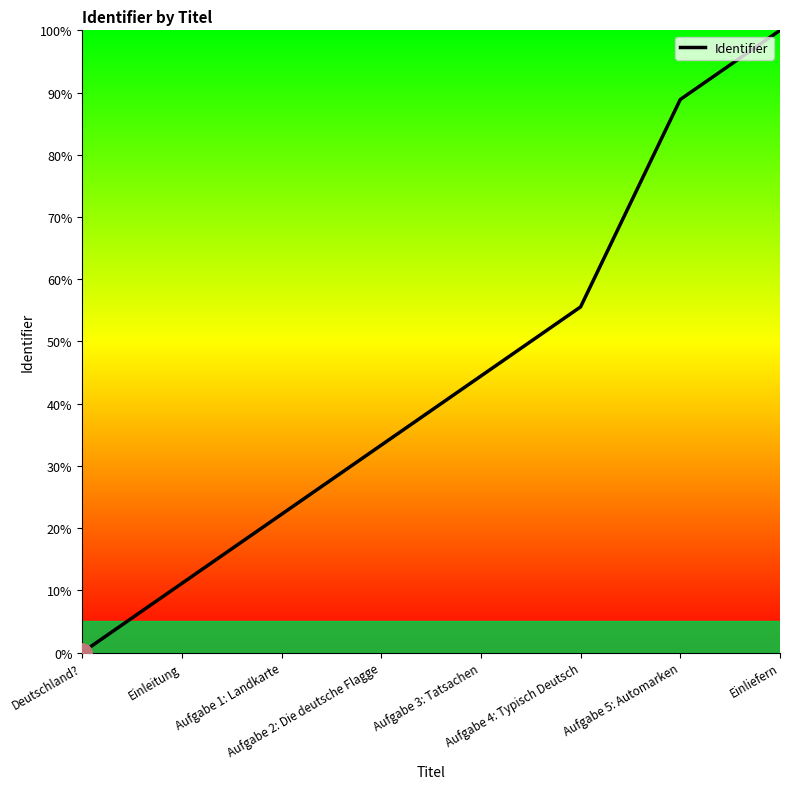

True or false: there are more than 1 points higher than both neighbors.

False